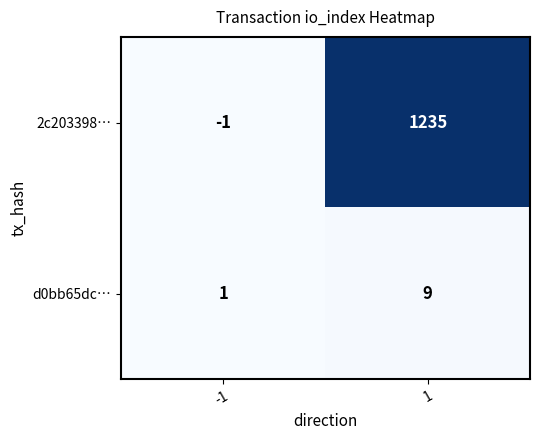

What value does the 2c203398… series have at 1, to the nearest 10?

1240